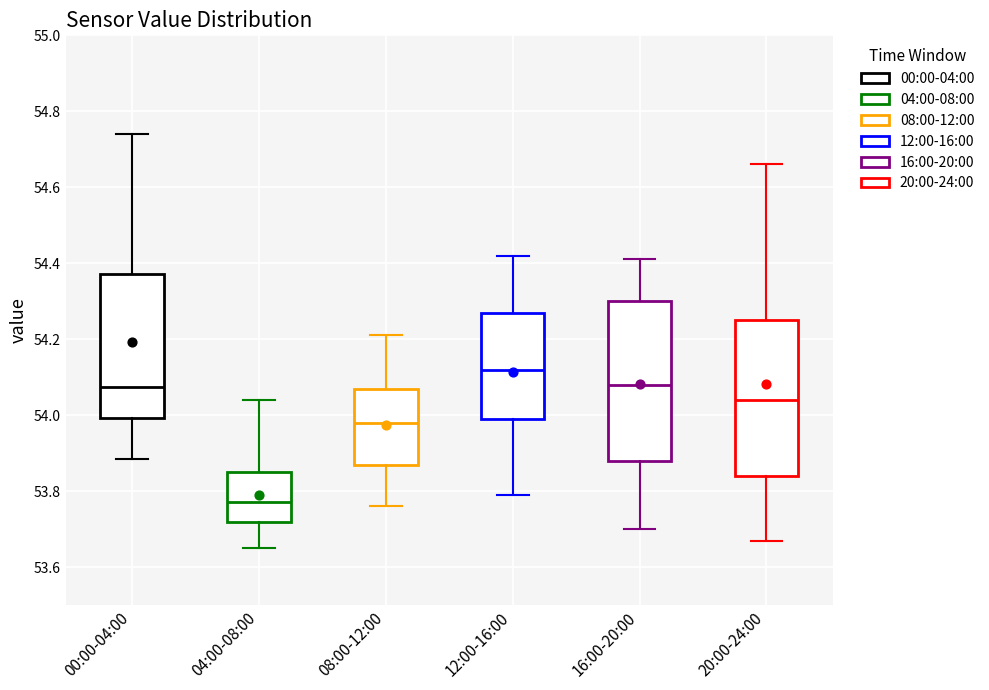

Which box has the lowest median line?

04:00-08:00